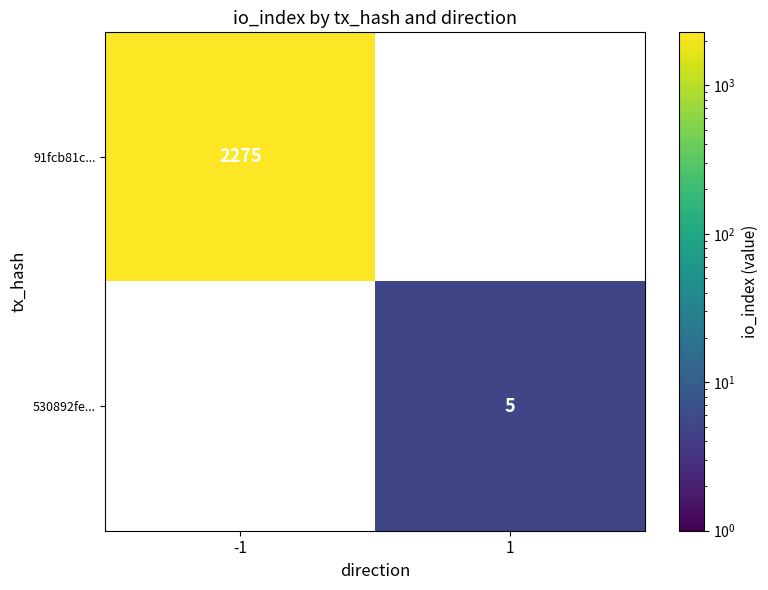

The 91fcb81c... series shows 946.5 at -1. True or false?

False